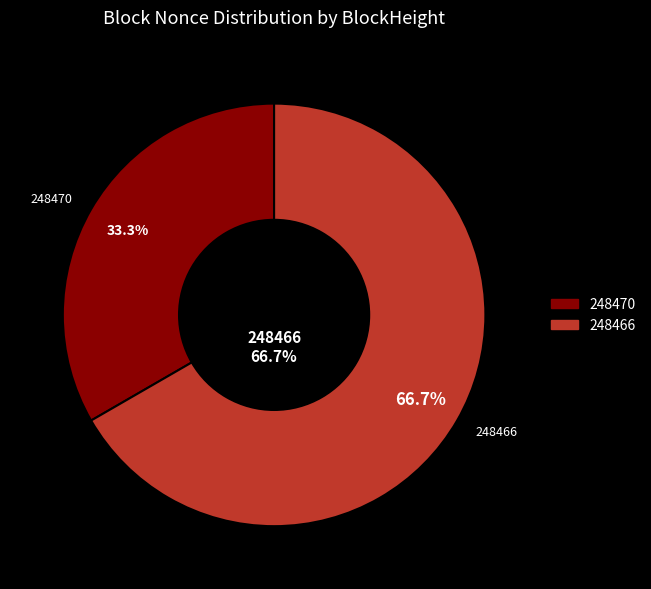

What is the smallest slice in the pie chart?

248470